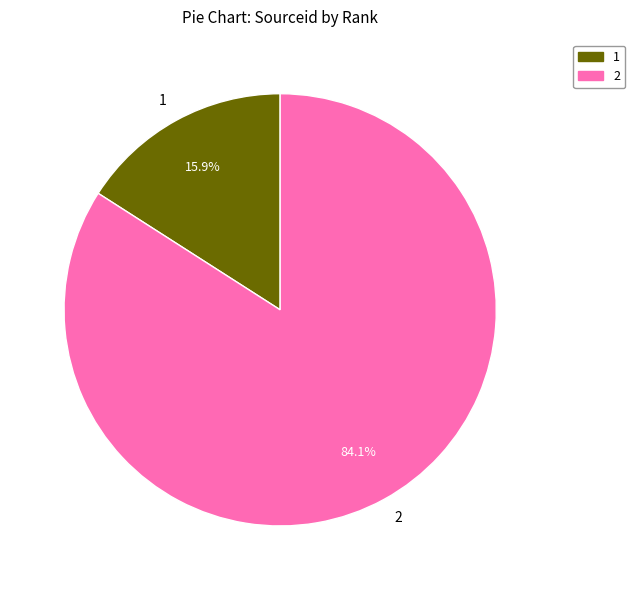

Which category has the smallest portion of the pie?

1